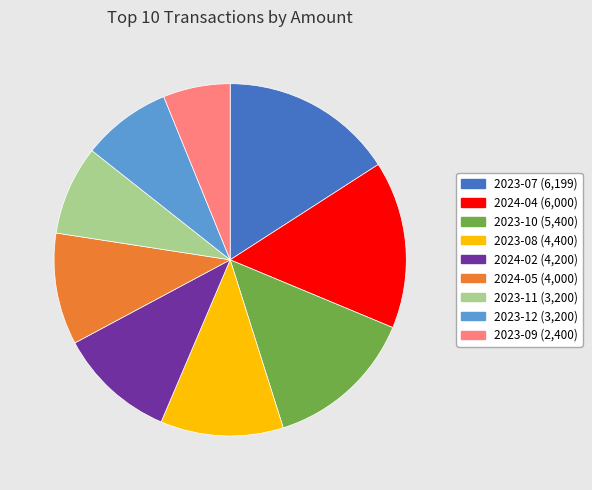

The 2023-11 (3,200) slice represents 8% of the pie. True or false?

True